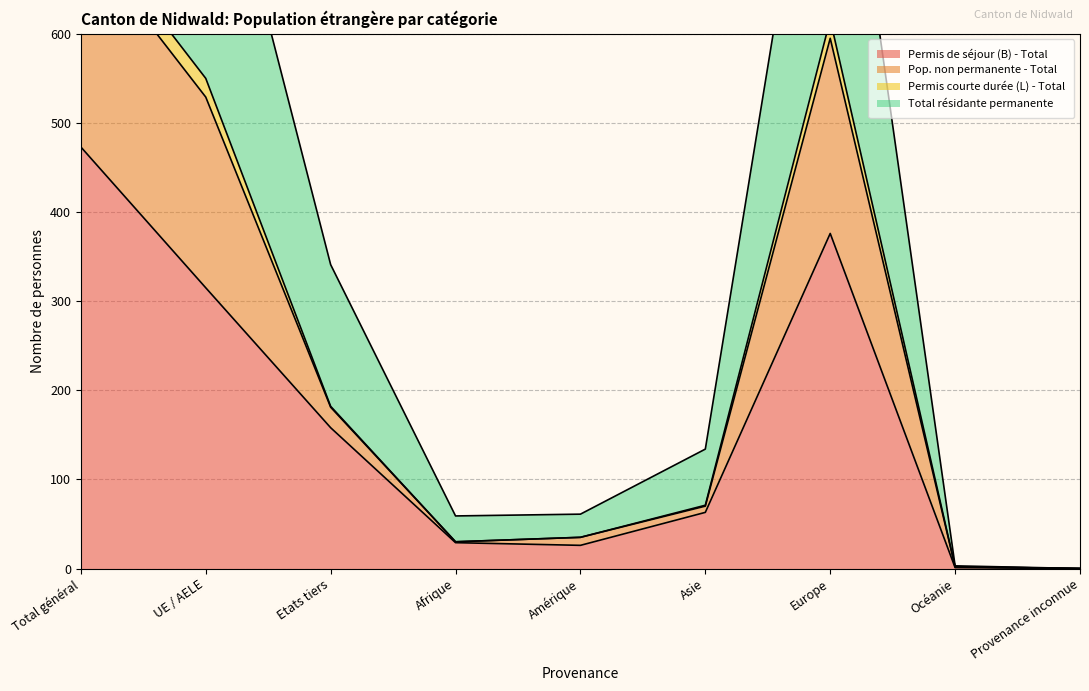

Where is the first local minimum for Pop. non permanente - Total?

Afrique